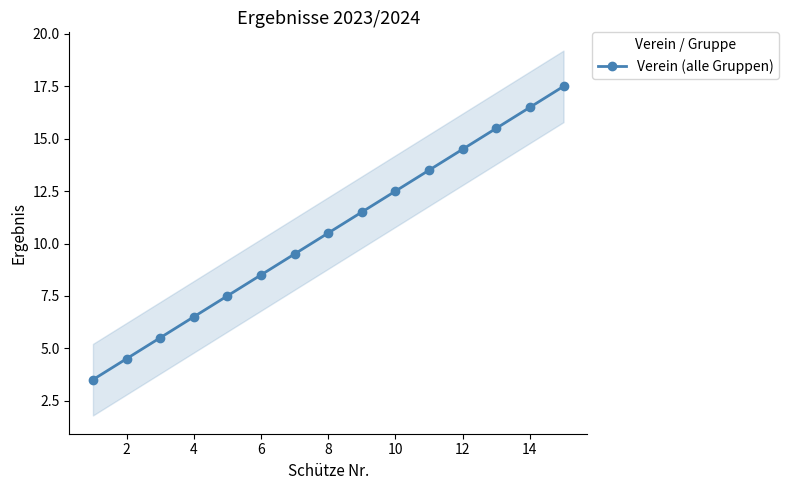

Reading right to left, list all the values displayed in this chart.

17.5	16.5	15.5	14.5	13.5	12.5	11.5	10.5	9.5	8.5	7.5	6.5	5.5	4.5	3.5